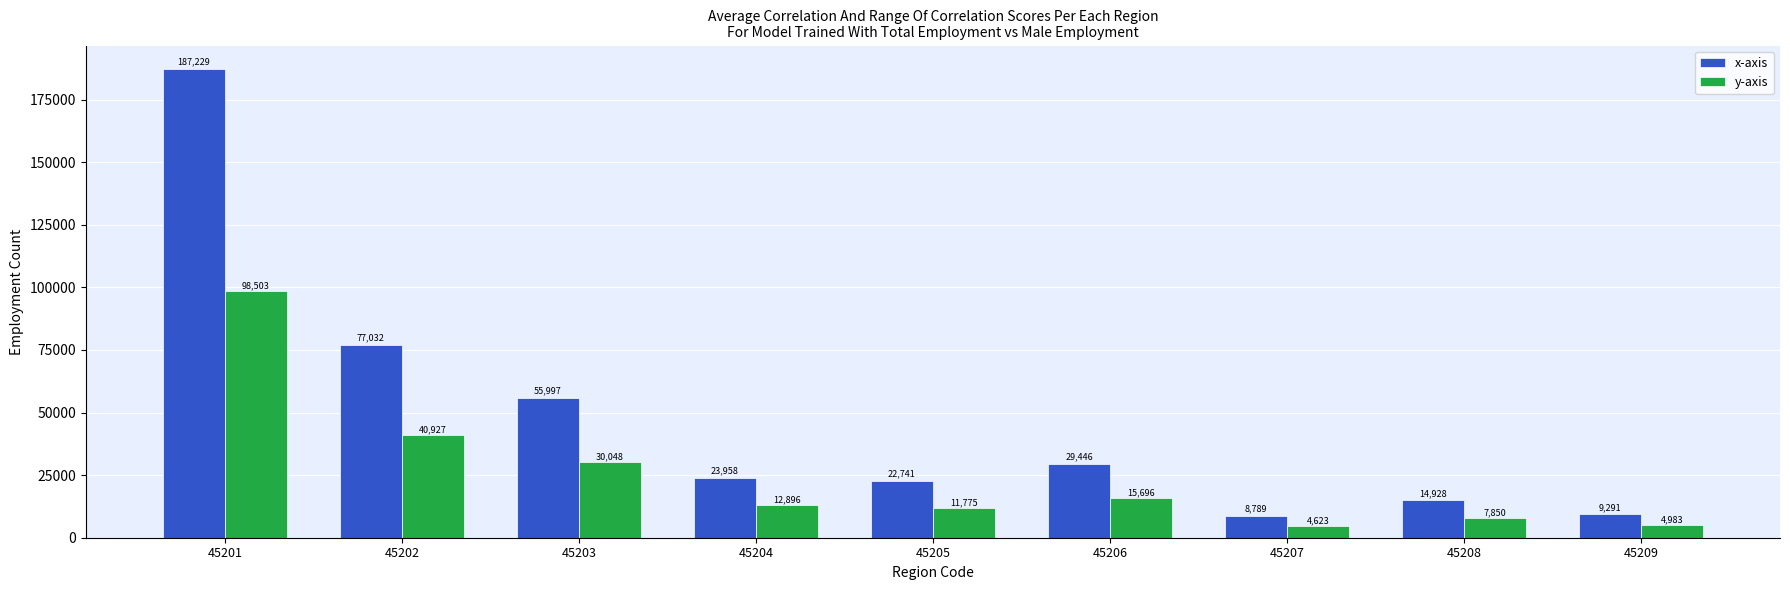

Where is x-axis nearest to the value 98009?

45202